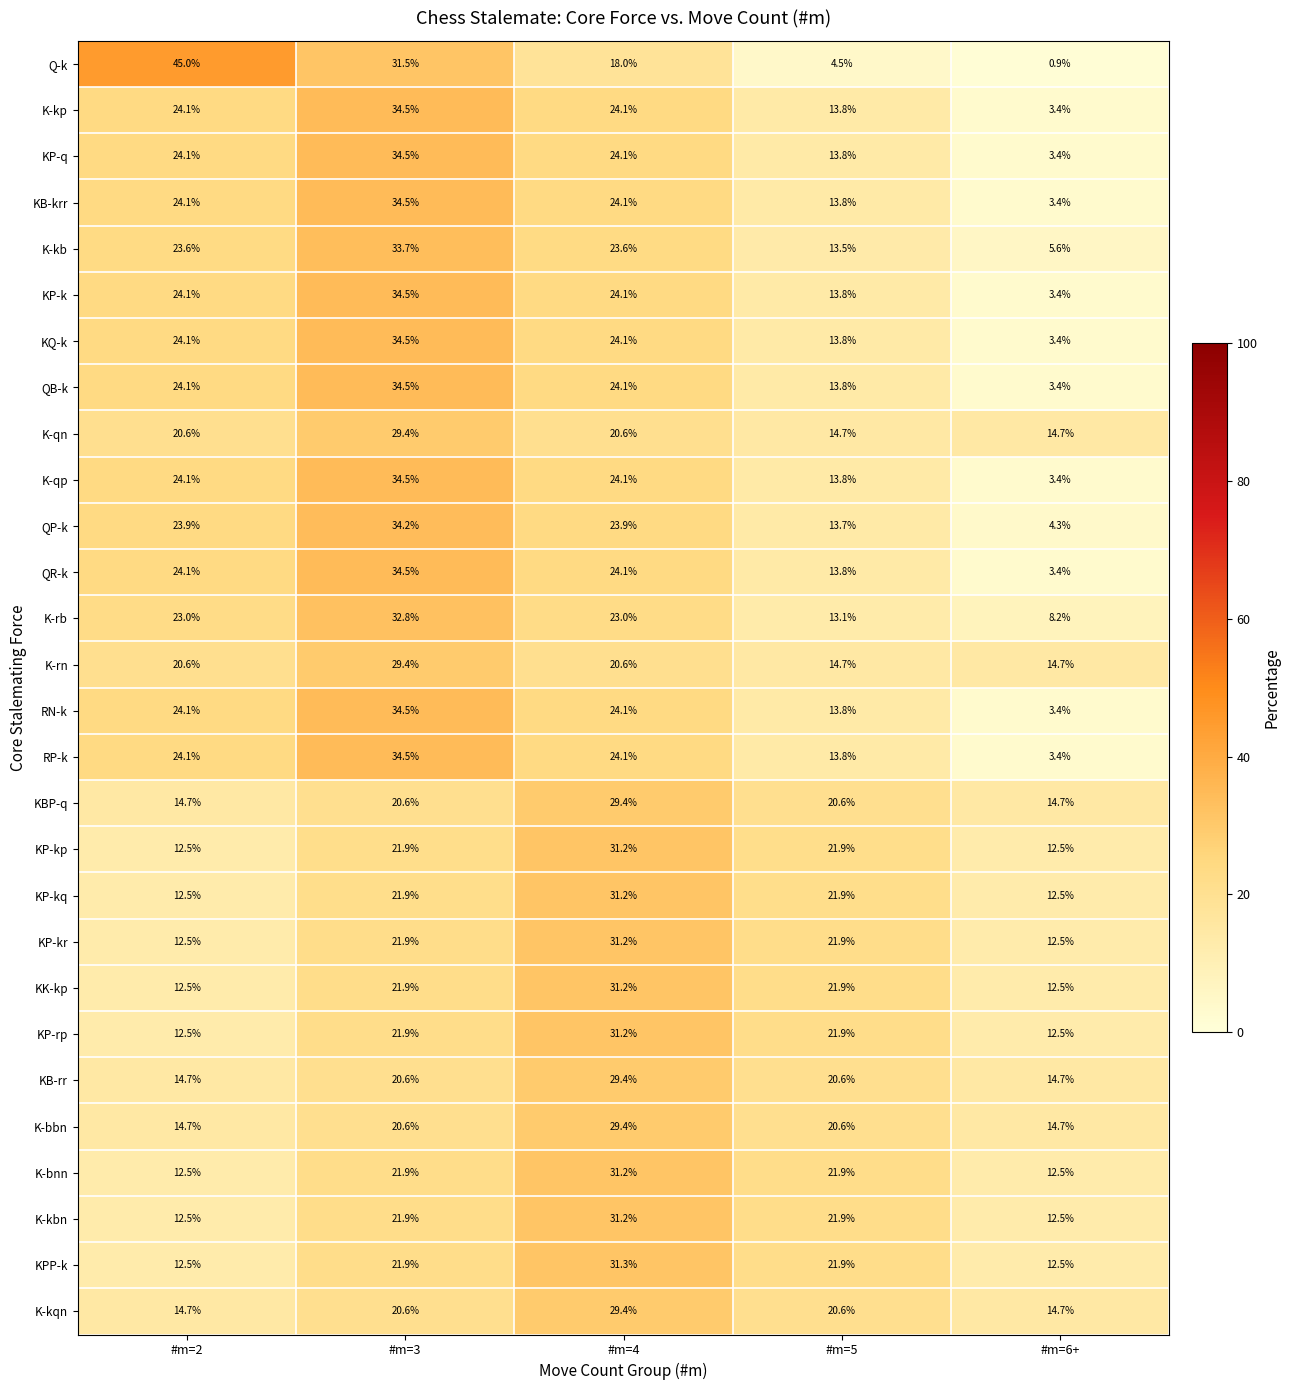

At which category is the sum across all series the highest?

#m=3